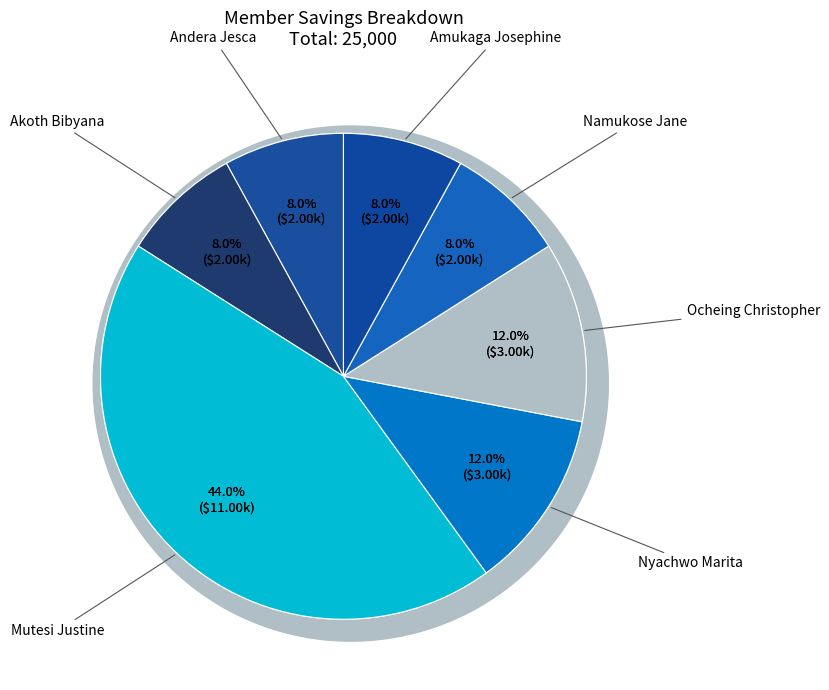

What is the total percentage of Andera Jesca and Namukose Jane?

16.0%